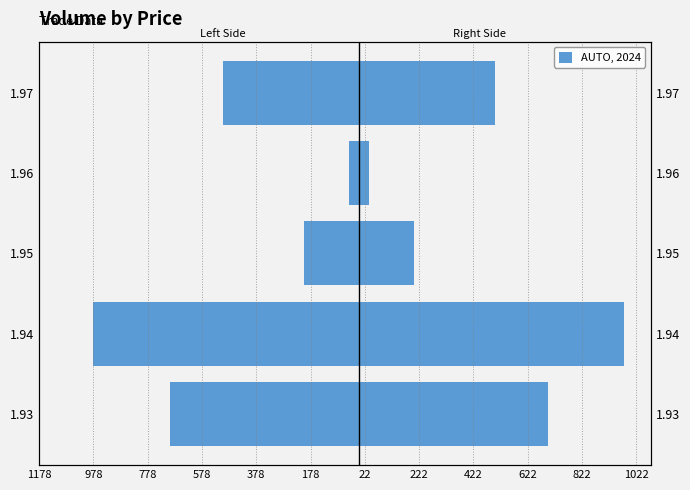

Where does the data first go above -500?

1.95